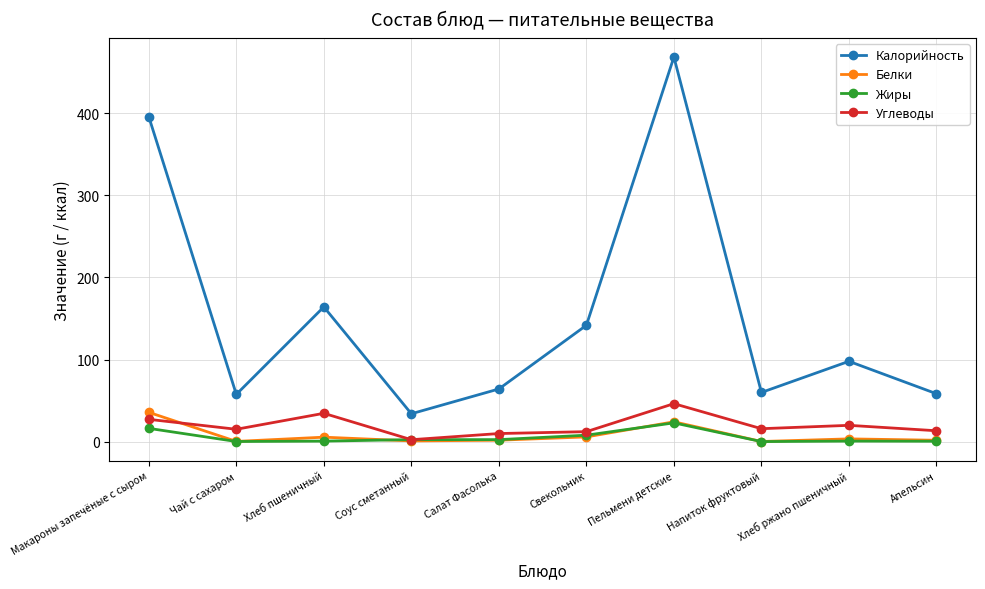

What is the approximate value of Углеводы at Салат Фасолька?

9.8